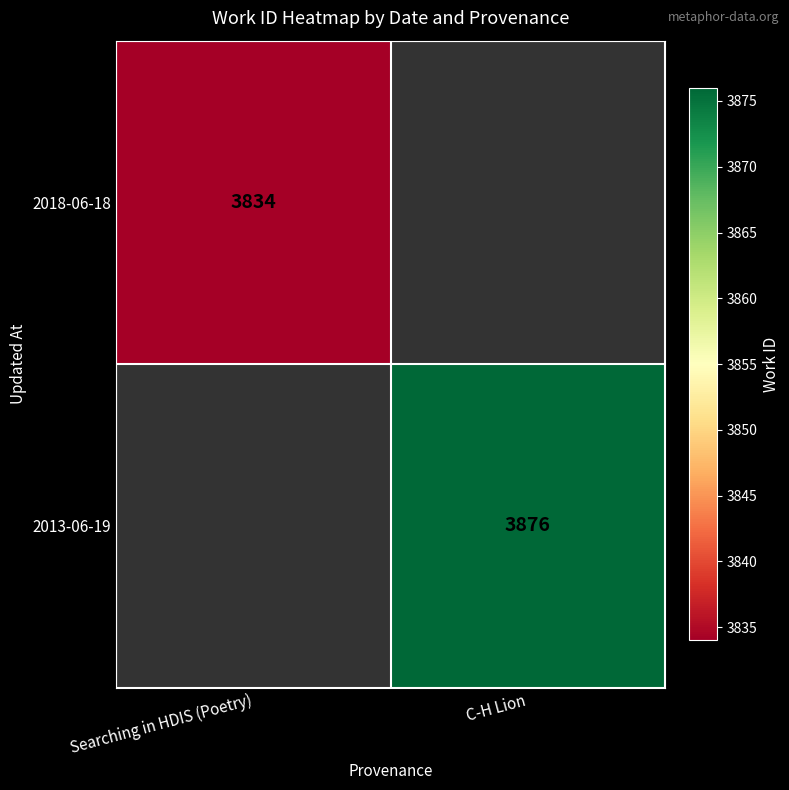

How many series are shown in this chart?

2